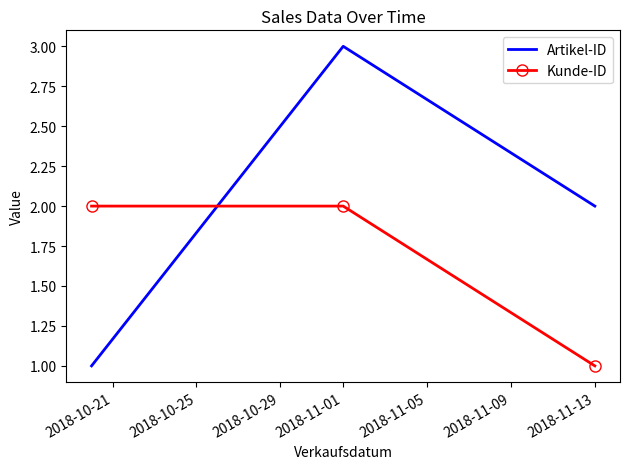

What is the sum of all Kunde-ID values?

5